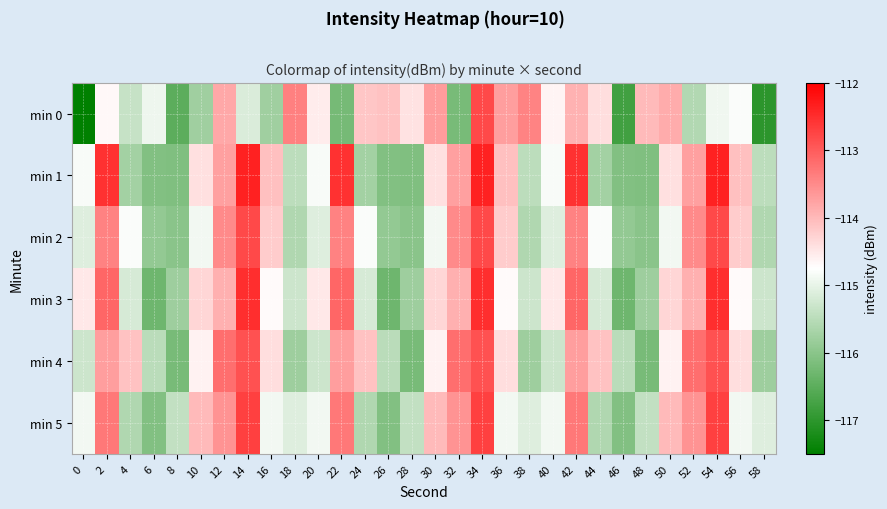

What is the total value across all series at 28?

-694.0